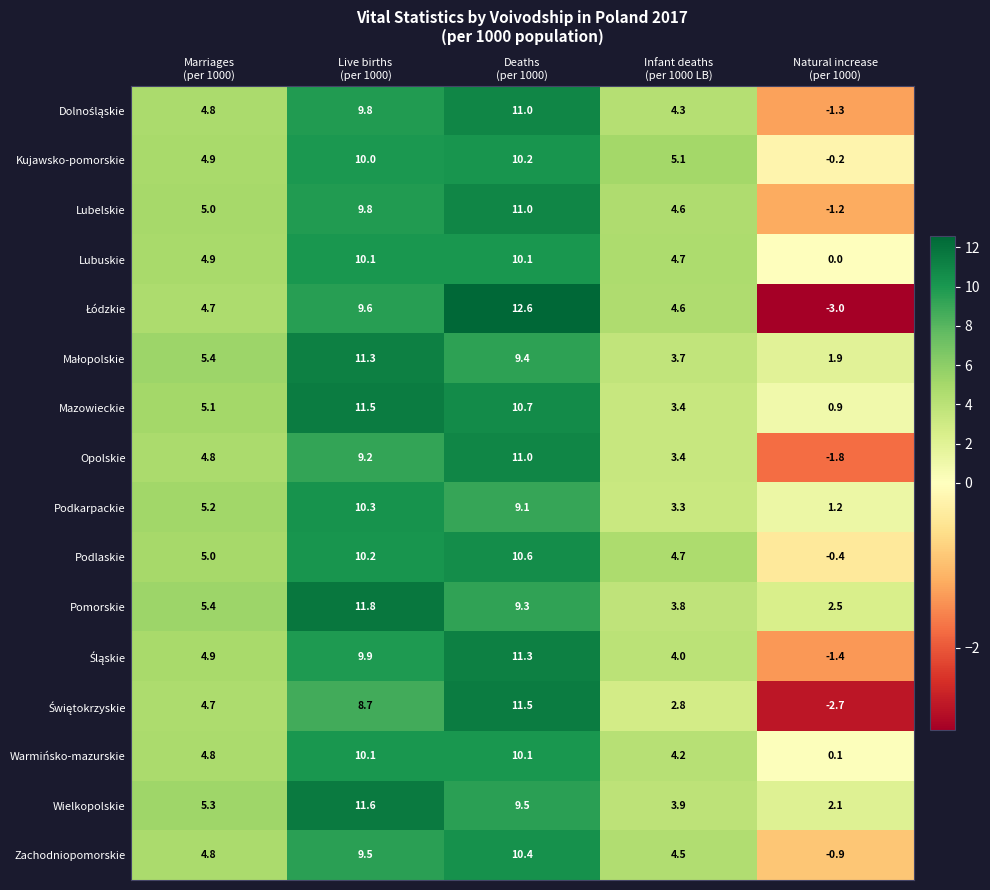

What is the difference between the maximum and minimum values in the Lubelskie series?

12.2